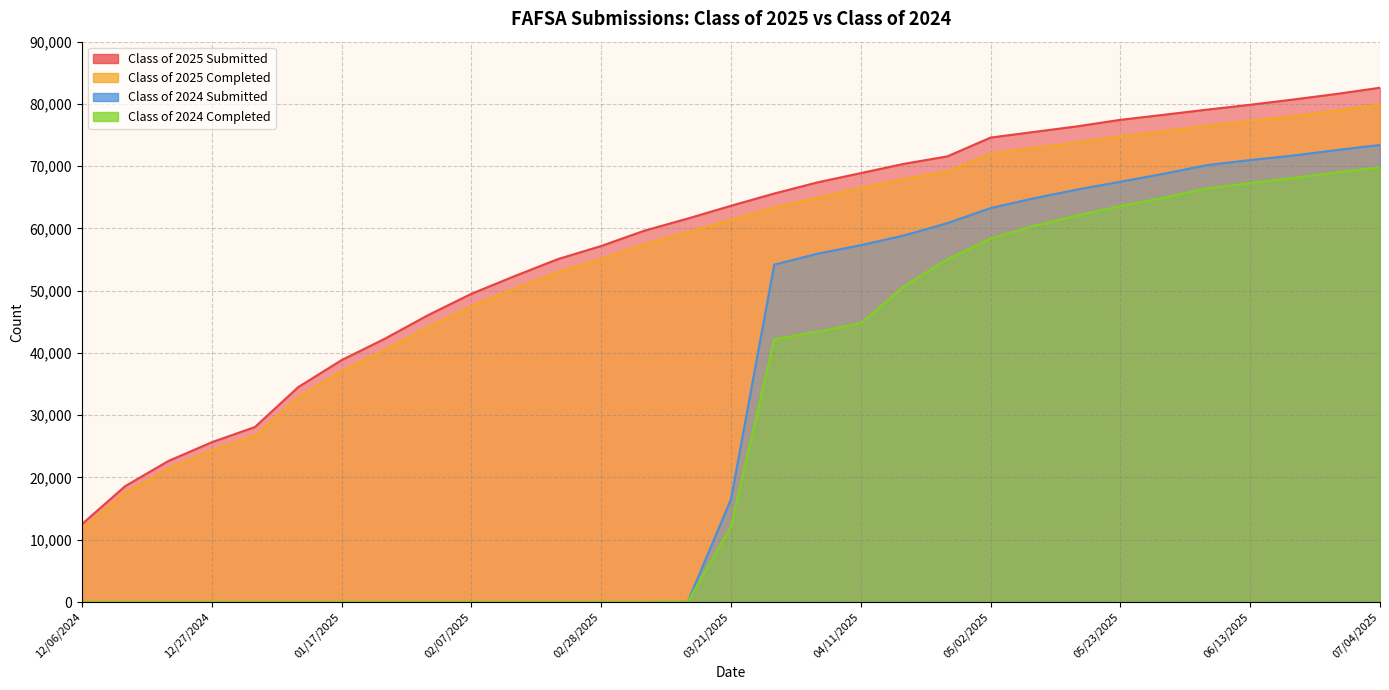

What position from the left is 03/07/2025?

14